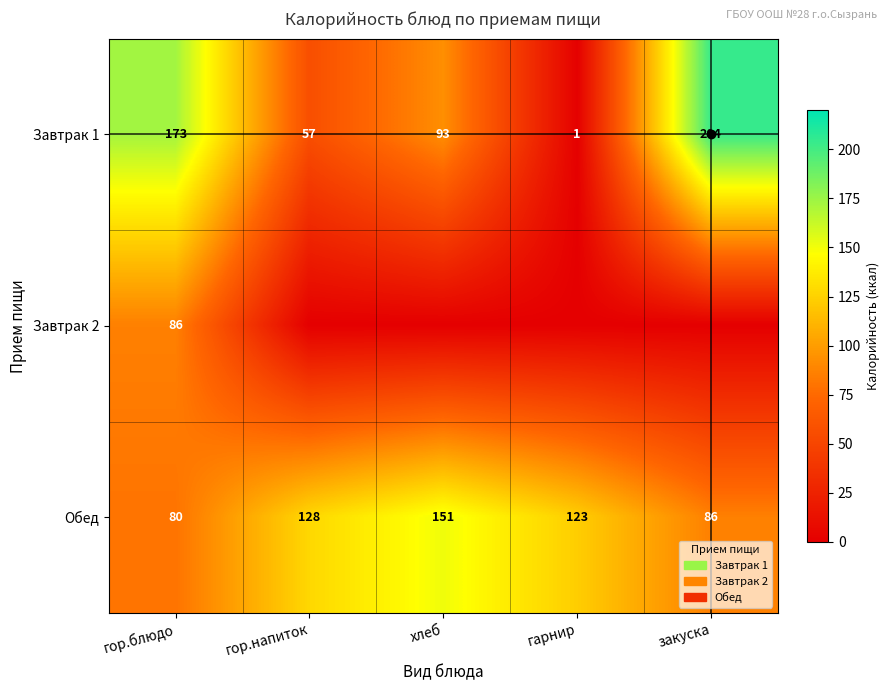

Rank the series at гор.блюдо from highest to lowest value.

Завтрак 1, Завтрак 2, Обед